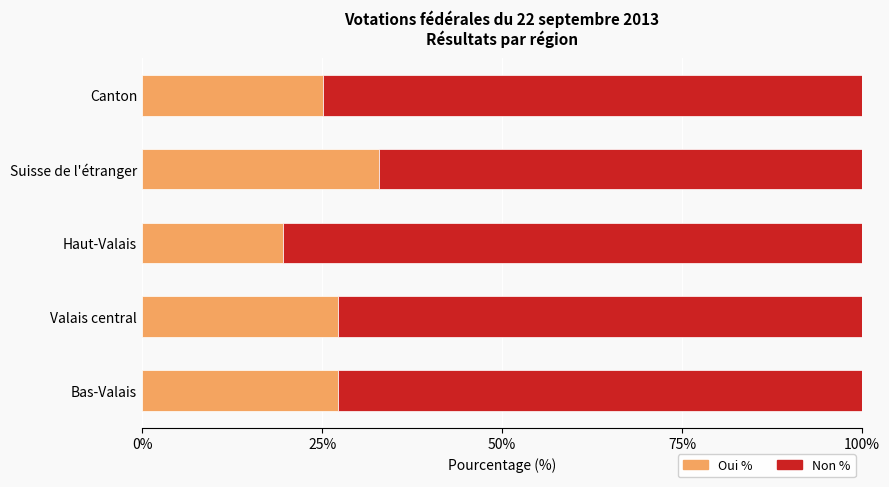

Count the number of data series in this chart.

2